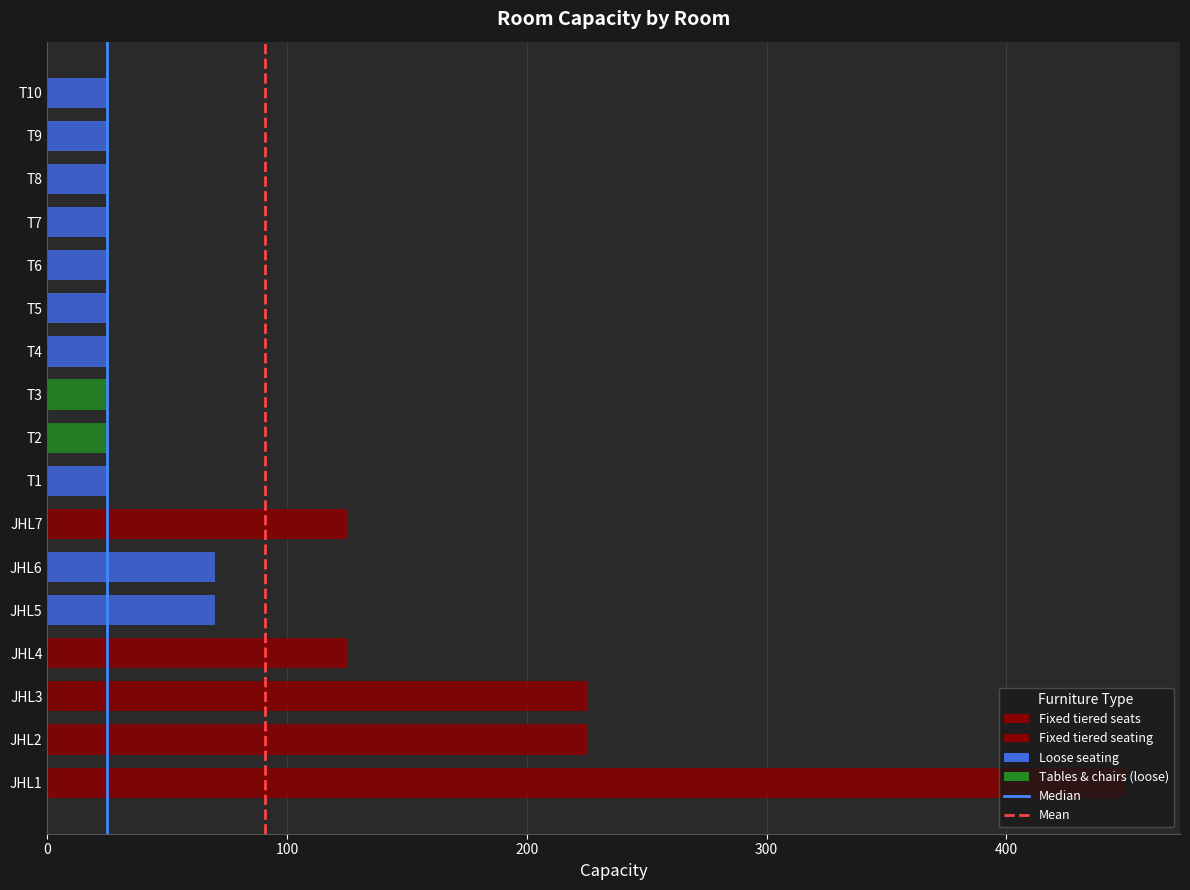

How many values exceed 25?

7